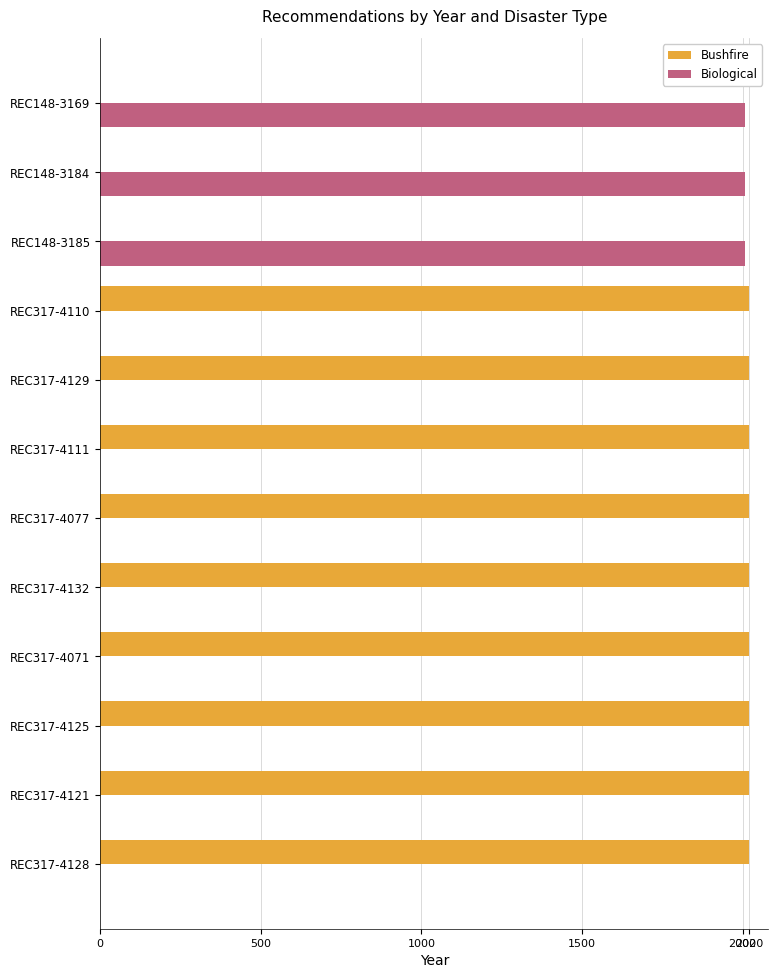

What is the total value across all series at REC317-4110?

2020